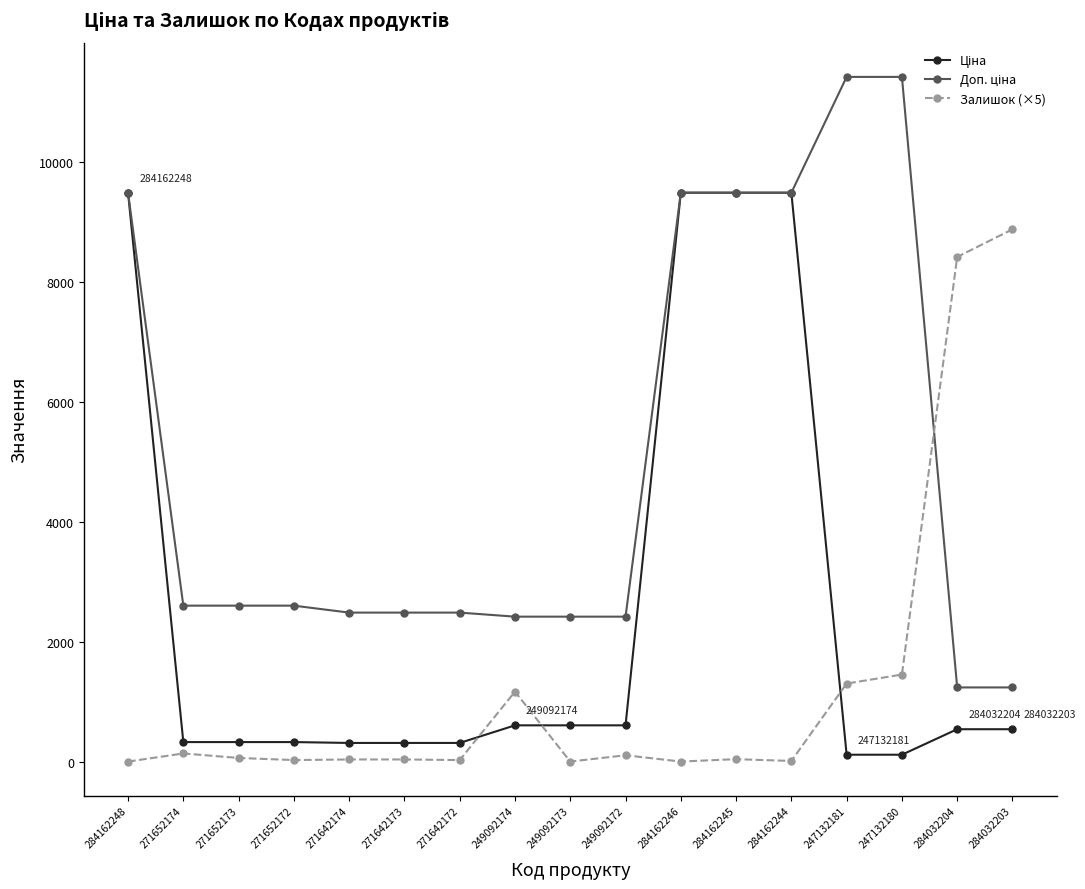

True or false: Залишок (×5) has a value of 25.0 at 271642172.

True